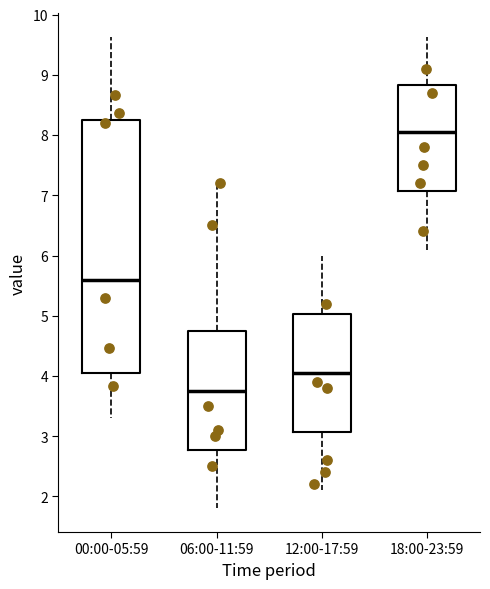

Reading left to right, read every box against the y-axis: the position of its median line, the range the box covers, and the ends of its whiskers. The values are not printed on the chart, so give them approximately, as read against the axis.

00:00-05:59: median 5.6, box 4.1 to 8.2, whiskers 3.3 to 9.6
06:00-11:59: median 3.8, box 2.8 to 4.8, whiskers 1.8 to 7.2
12:00-17:59: median 4.1, box 3.1 to 5.0, whiskers 2.1 to 6.0
18:00-23:59: median 8.1, box 7.1 to 8.8, whiskers 6.1 to 9.6